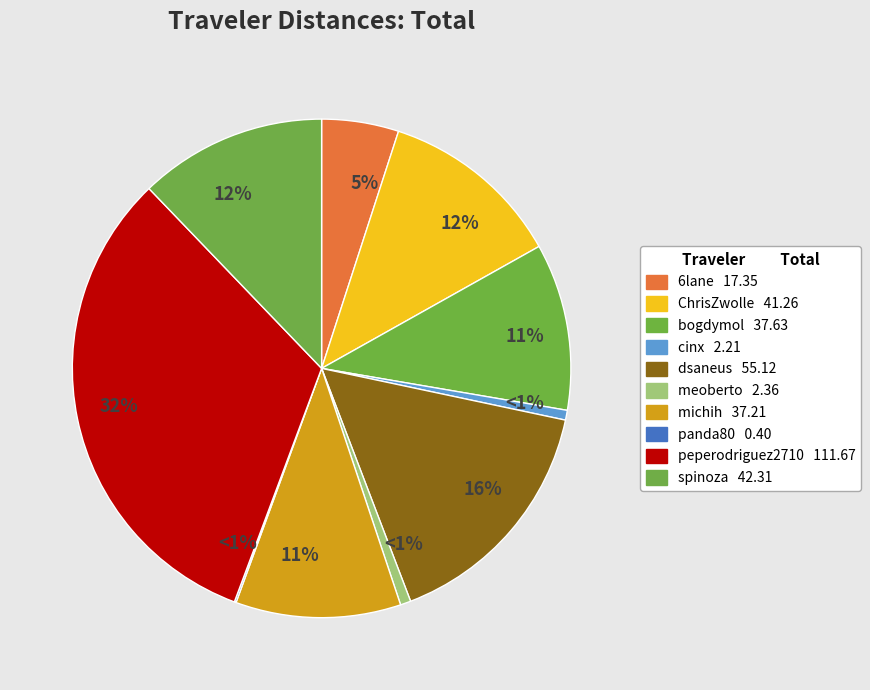

Does peperodriguez2710 represent more than half of the total?

No